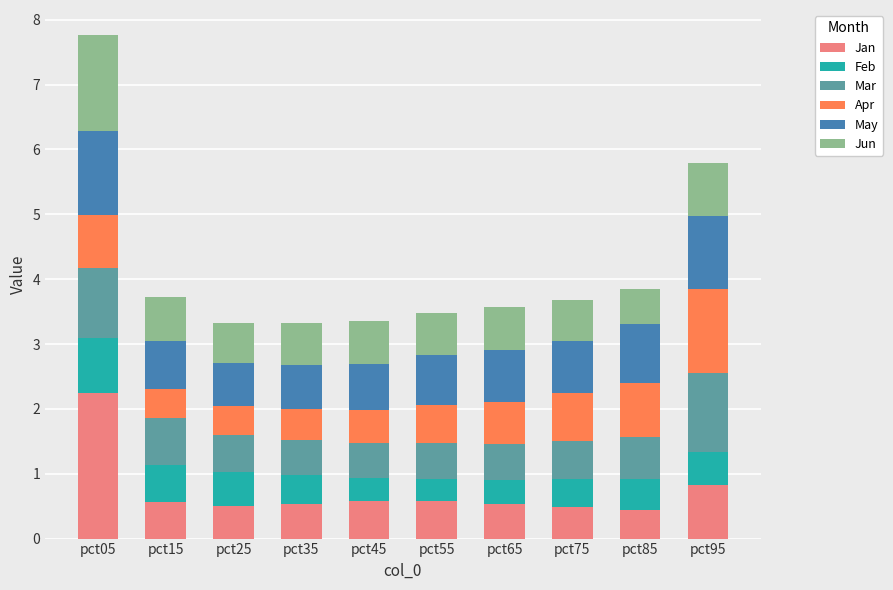

What is the minimum value for Jan?

0.4